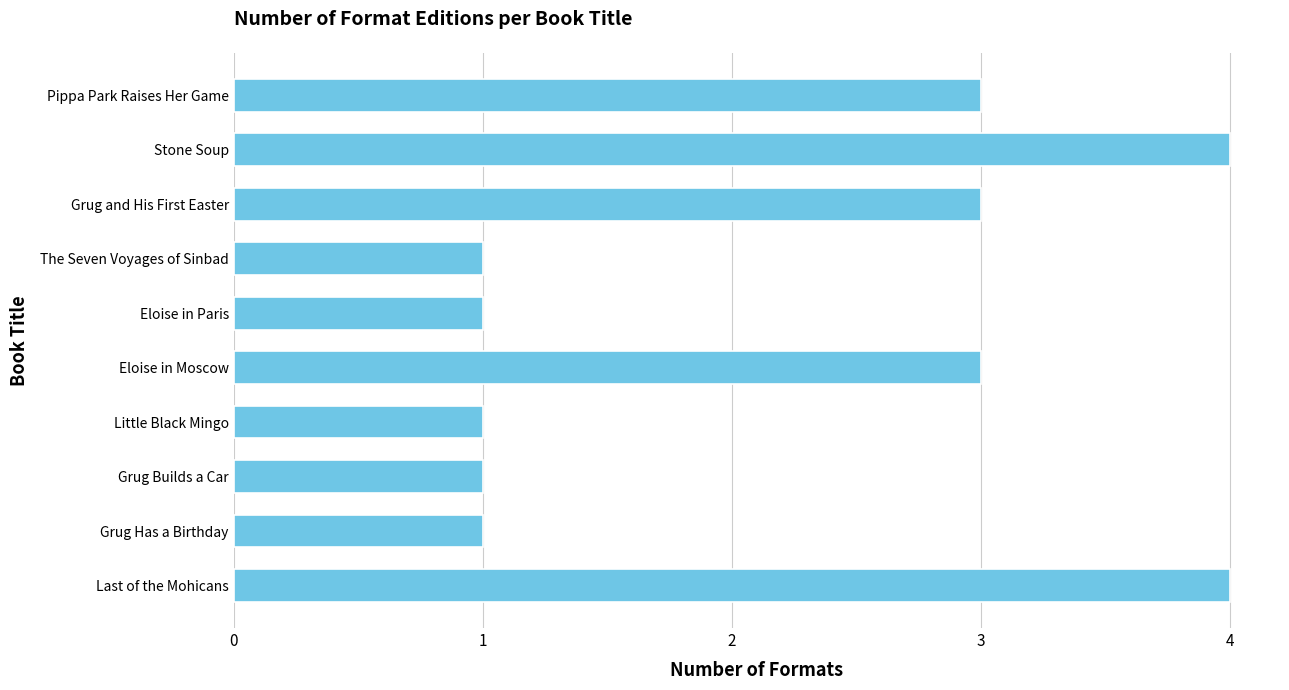

Does the chart contain stacked bars?

No